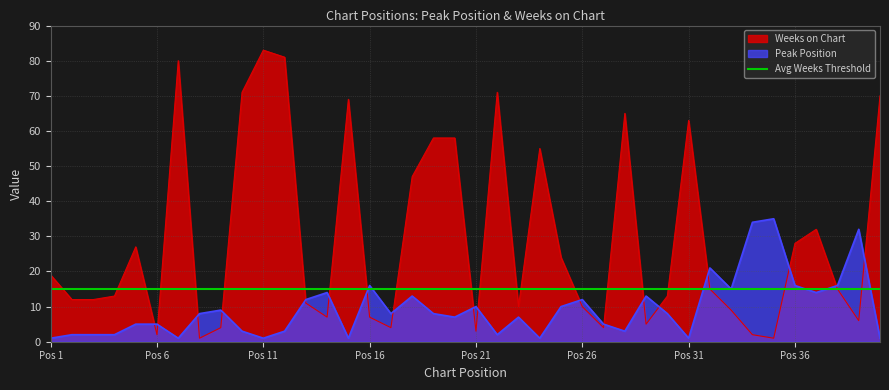

How many intersections are there between Weeks on Chart and Peak Position?

18